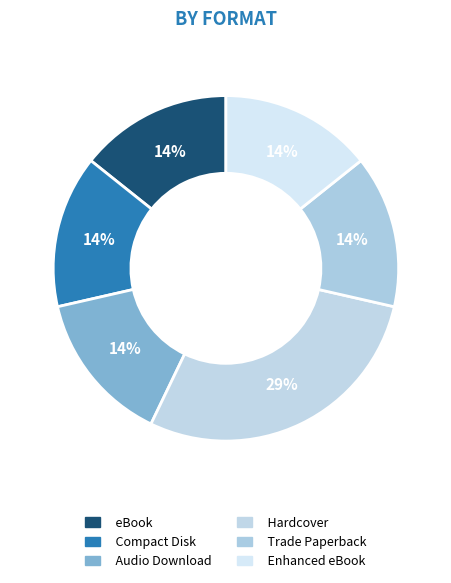

How many segments does this pie chart have?

6